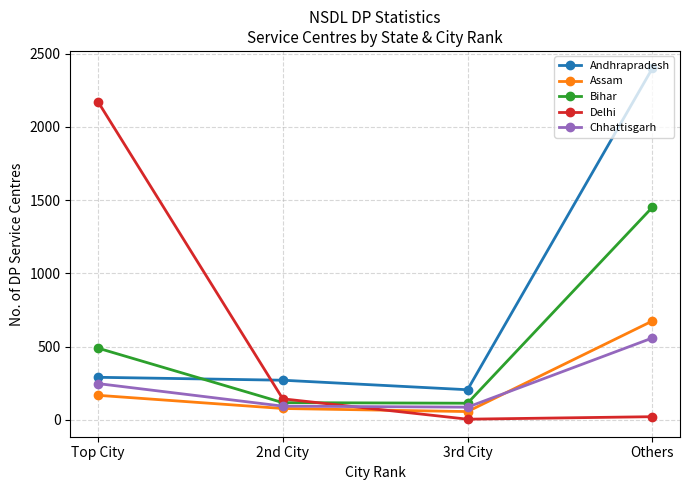

At which category is the sum across all series the highest?

Others